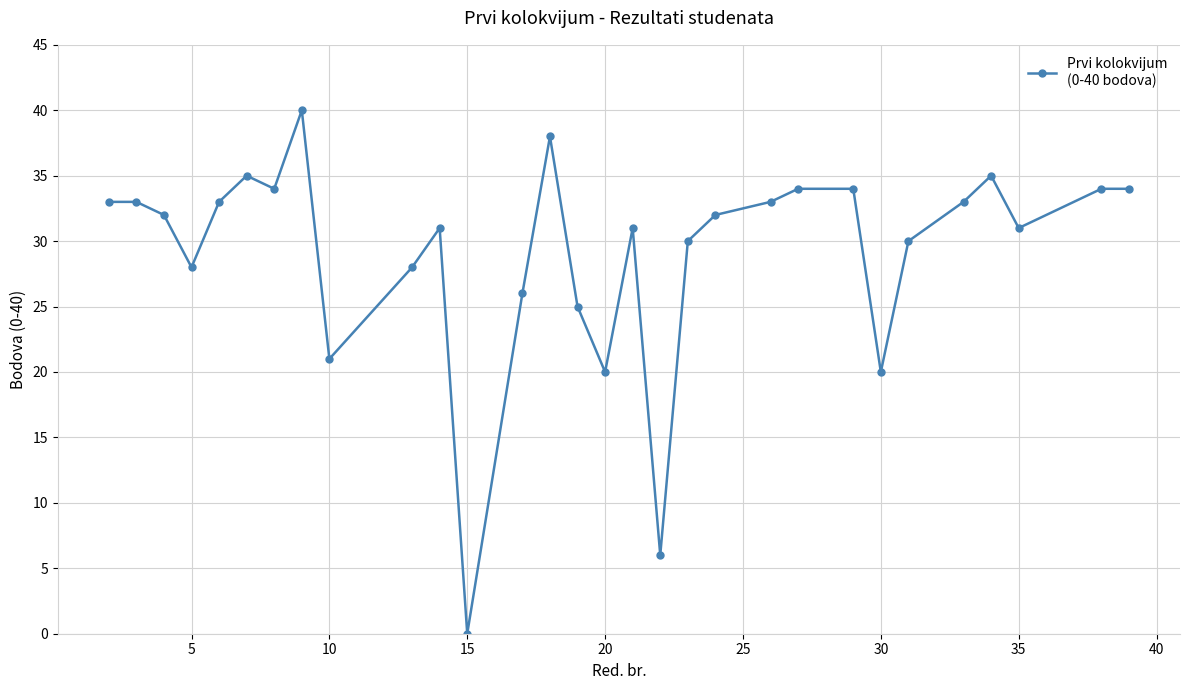

What is the maximum value shown in the chart?

40